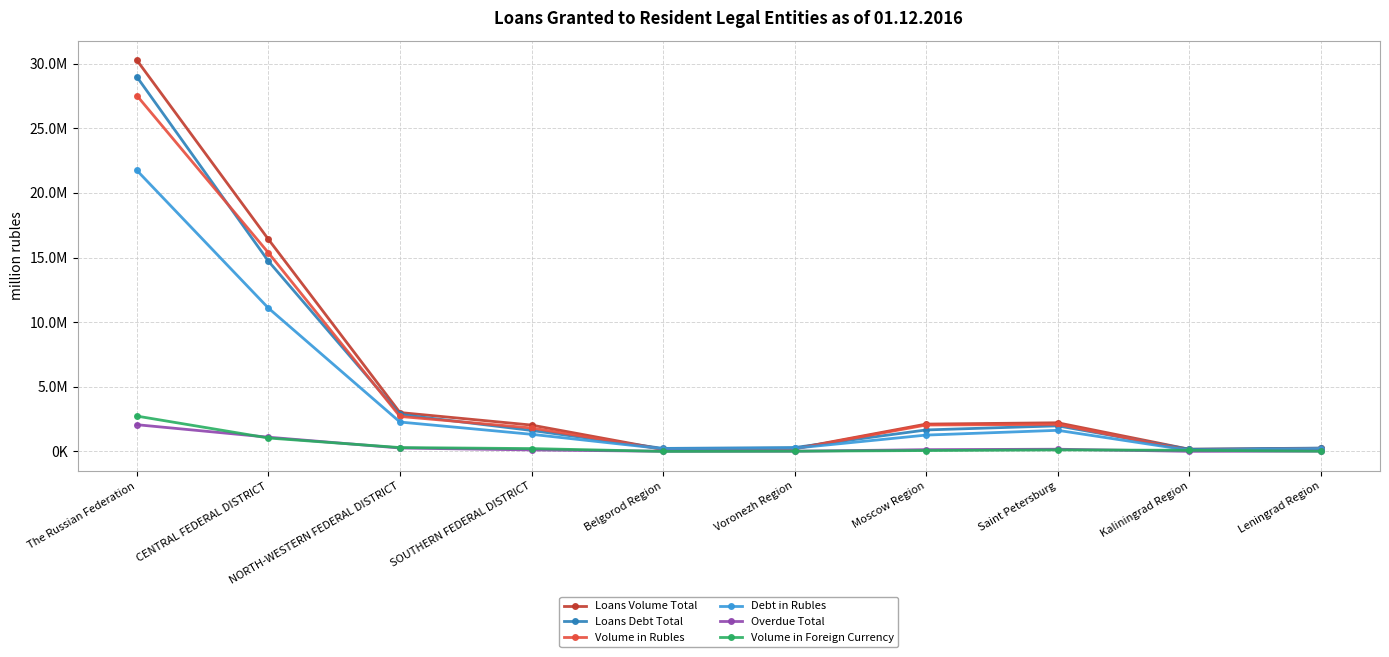

In Debt in Rubles, how many points are lower than both neighbors (excluding endpoints)?

2